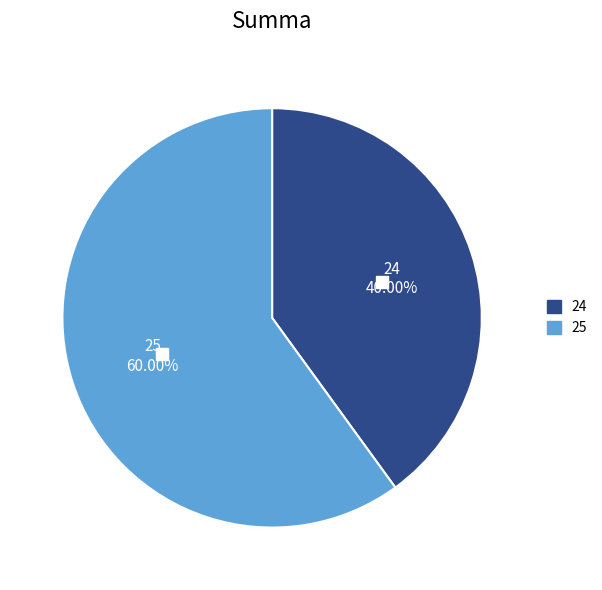

Count the number of slices in the pie.

2